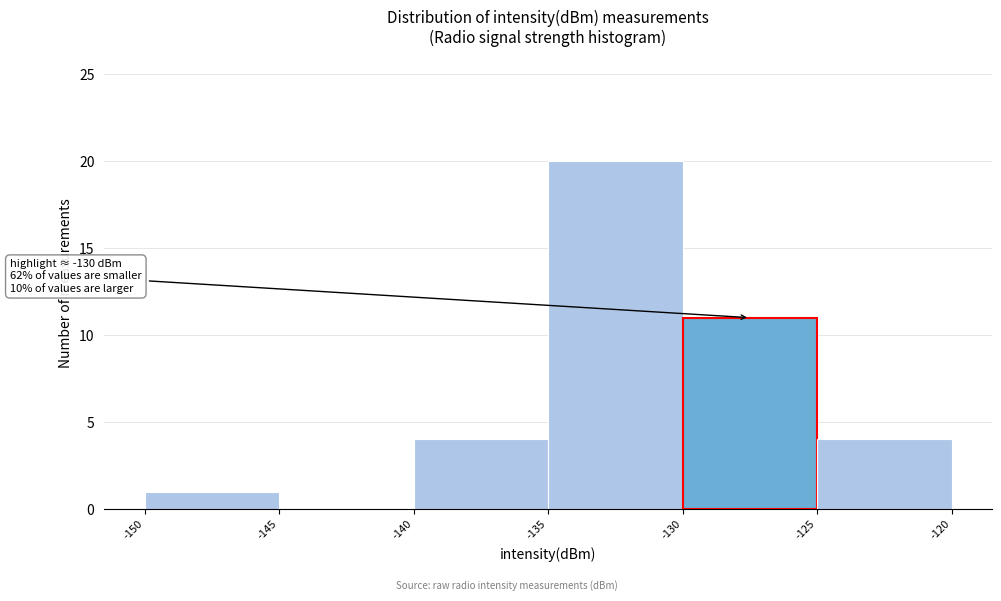

Over which range of the x-axis is the bar tallest?

-135 to -130